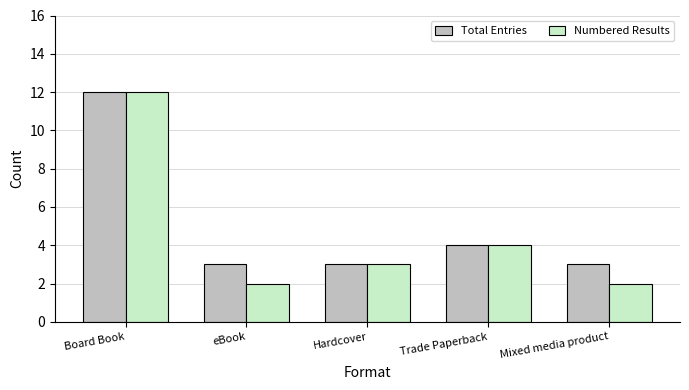

Which series has the largest total across all categories?

Total Entries